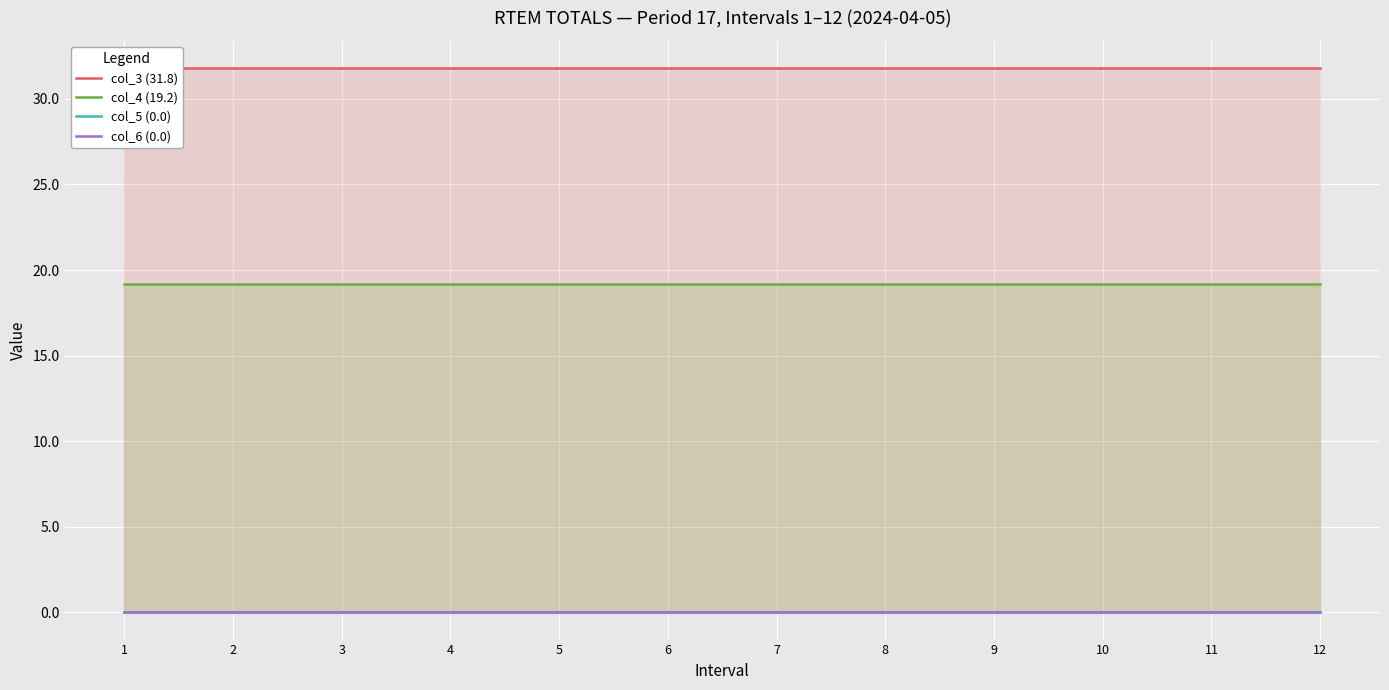

At which category is the sum across all series the highest?

1